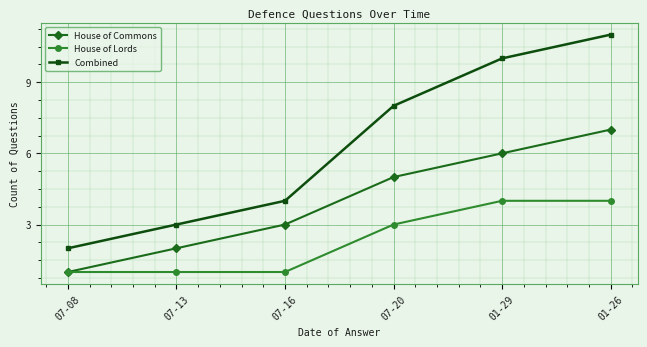

Reading left to right, extract all data points from this chart.

House of Commons: 07-08=1	07-13=2	07-16=3	07-20=5	01-29=6	01-26=7
House of Lords: 07-08=1	07-13=1	07-16=1	07-20=3	01-29=4	01-26=4
Combined: 07-08=2	07-13=3	07-16=4	07-20=8	01-29=10	01-26=11